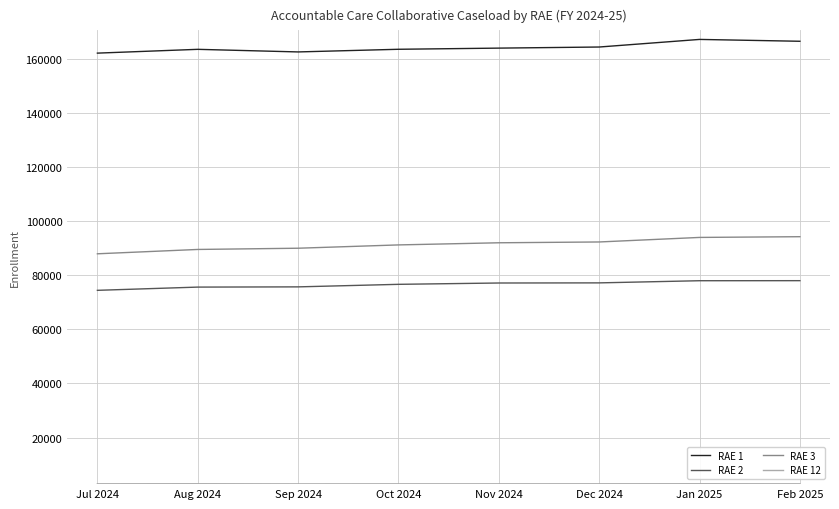

What is the difference between the maximum and second lowest values in the RAE 1 series?

4630